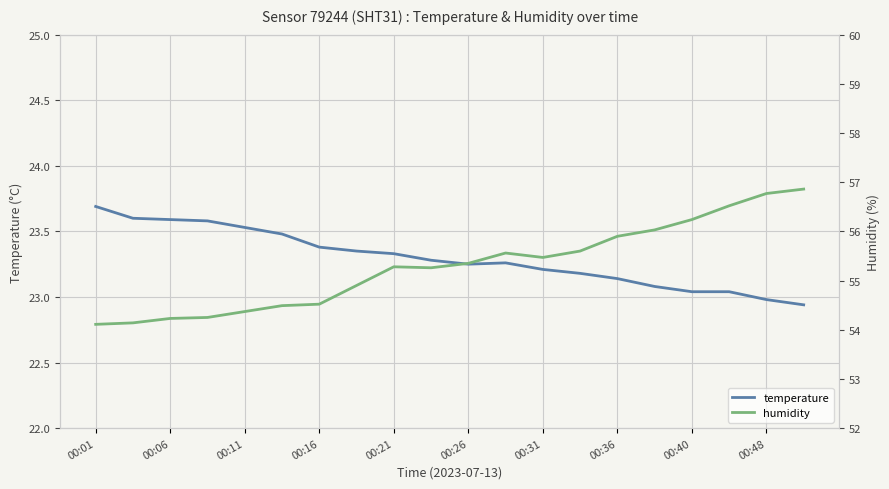

True or false: temperature has more than 1 interior local peaks.

False